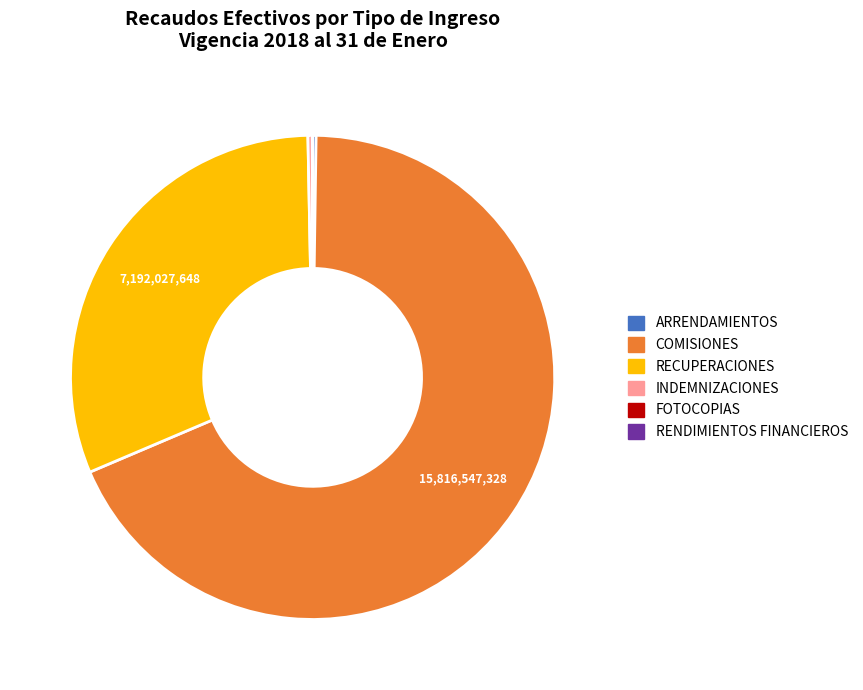

True or false: COMISIONES accounts for 78% of the total.

False